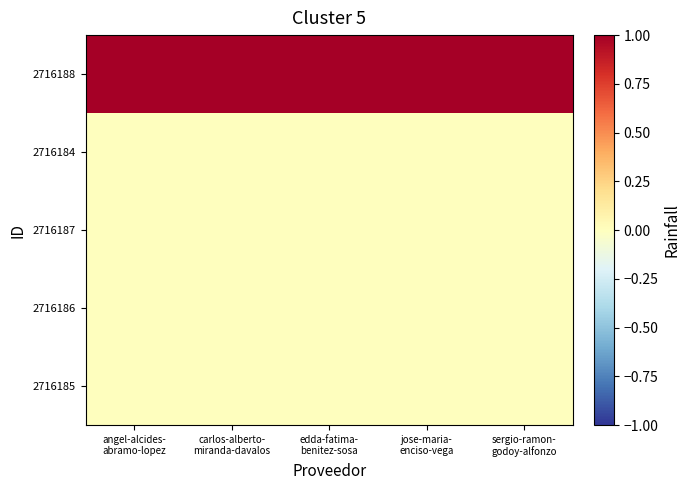

Reading left to right, what are all the values shown in this chart?

2716188: angel-alcides-
abramo-lopez=1	carlos-alberto-
miranda-davalos=1	edda-fatima-
benitez-sosa=1	jose-maria-
enciso-vega=1	sergio-ramon-
godoy-alfonzo=1
2716184: angel-alcides-
abramo-lopez=0	carlos-alberto-
miranda-davalos=0	edda-fatima-
benitez-sosa=0	jose-maria-
enciso-vega=0	sergio-ramon-
godoy-alfonzo=0
2716187: angel-alcides-
abramo-lopez=0	carlos-alberto-
miranda-davalos=0	edda-fatima-
benitez-sosa=0	jose-maria-
enciso-vega=0	sergio-ramon-
godoy-alfonzo=0
2716186: angel-alcides-
abramo-lopez=0	carlos-alberto-
miranda-davalos=0	edda-fatima-
benitez-sosa=0	jose-maria-
enciso-vega=0	sergio-ramon-
godoy-alfonzo=0
2716185: angel-alcides-
abramo-lopez=0	carlos-alberto-
miranda-davalos=0	edda-fatima-
benitez-sosa=0	jose-maria-
enciso-vega=0	sergio-ramon-
godoy-alfonzo=0